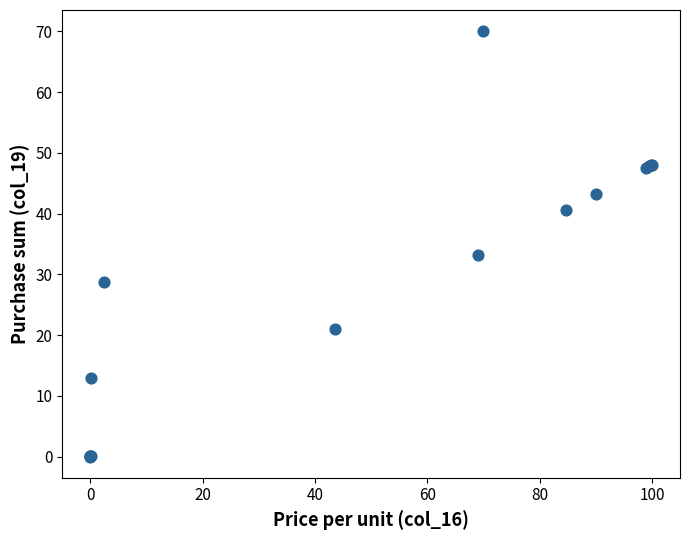

What Y value in the scatter plot is closest to 35?

33.2